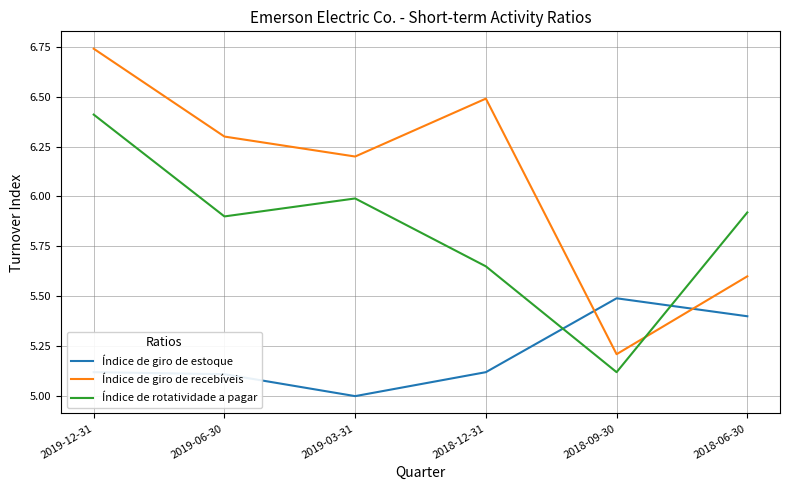

At 2018-09-30, list the series in order from smallest to largest.

Índice de rotatividade a pagar, Índice de giro de recebíveis, Índice de giro de estoque